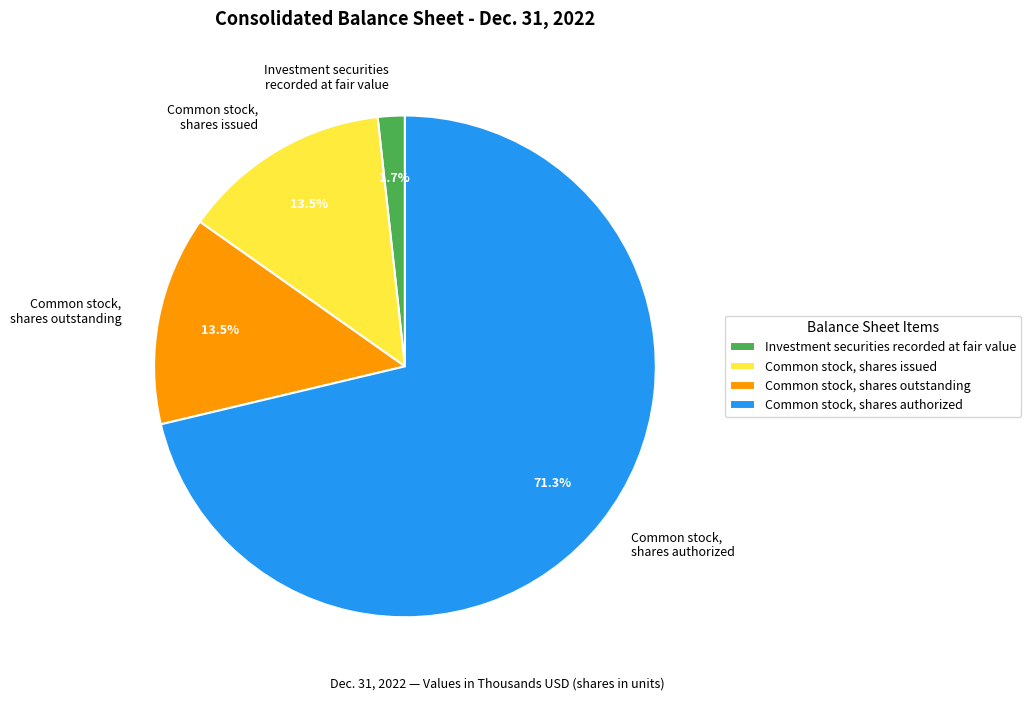

Combined, do Common stock, shares issued and Investment securities recorded at fair value account for over 50%?

No